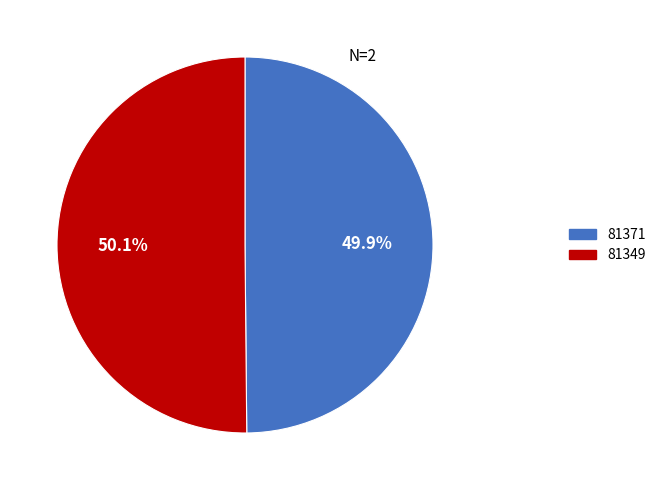

Is there any slice that represents more than half of the pie?

Yes